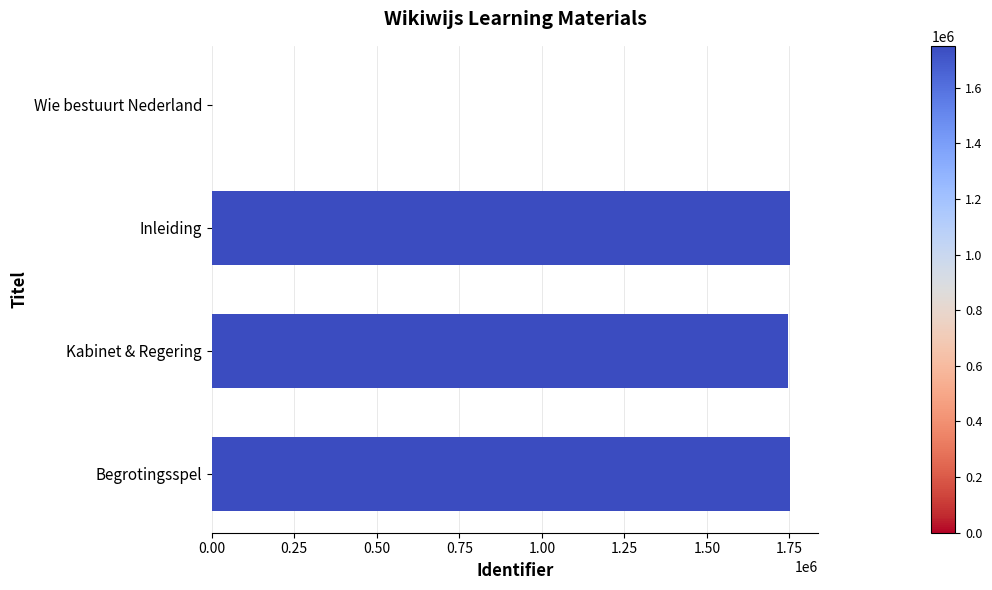

How many positive values are there?

3